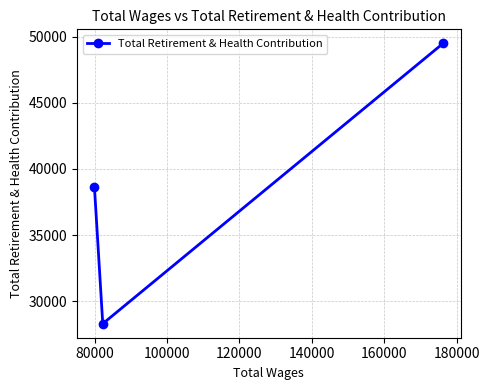

What is the average value?

38800